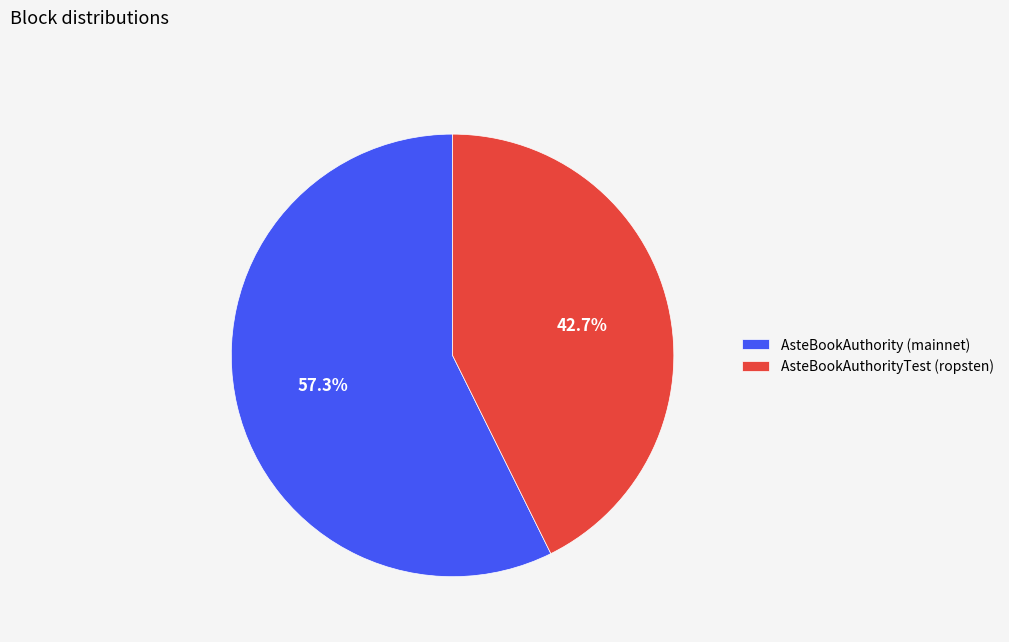

Approximately how many times larger is the value at AsteBookAuthority (mainnet) compared to AsteBookAuthorityTest (ropsten)?

1.3